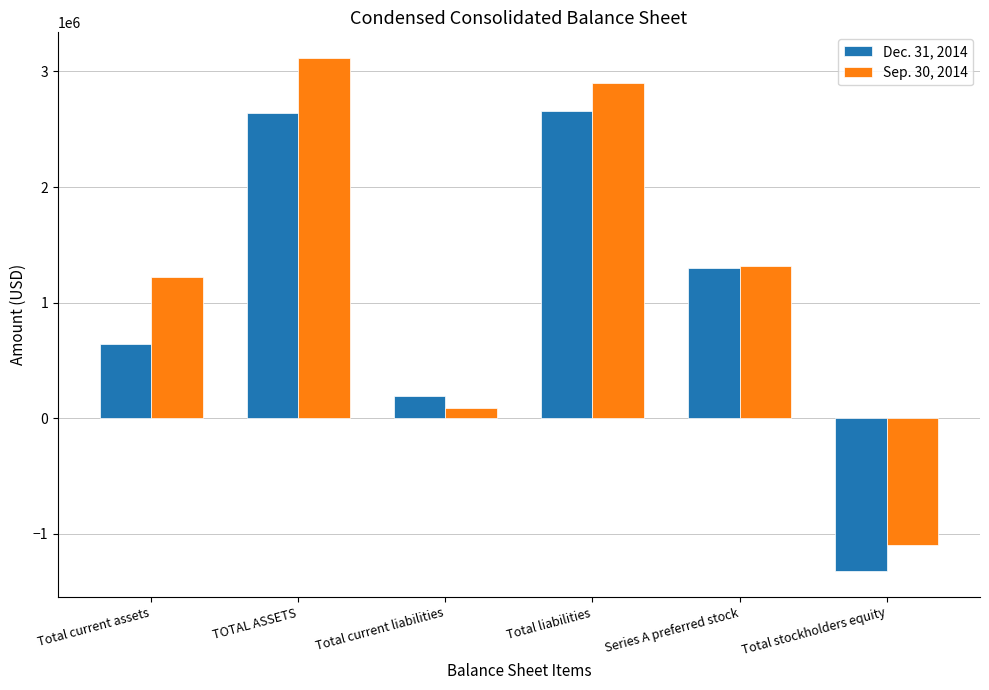

How many series are shown in this chart?

2